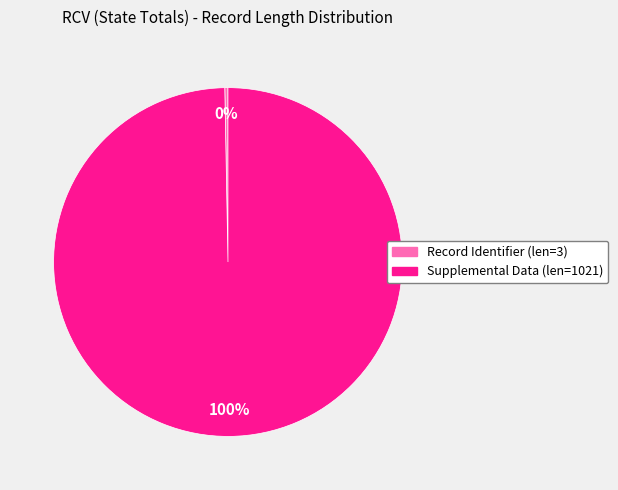

To the nearest percent, what is the combined percentage of Supplemental Data (len=1021) and Record Identifier (len=3)?

100%